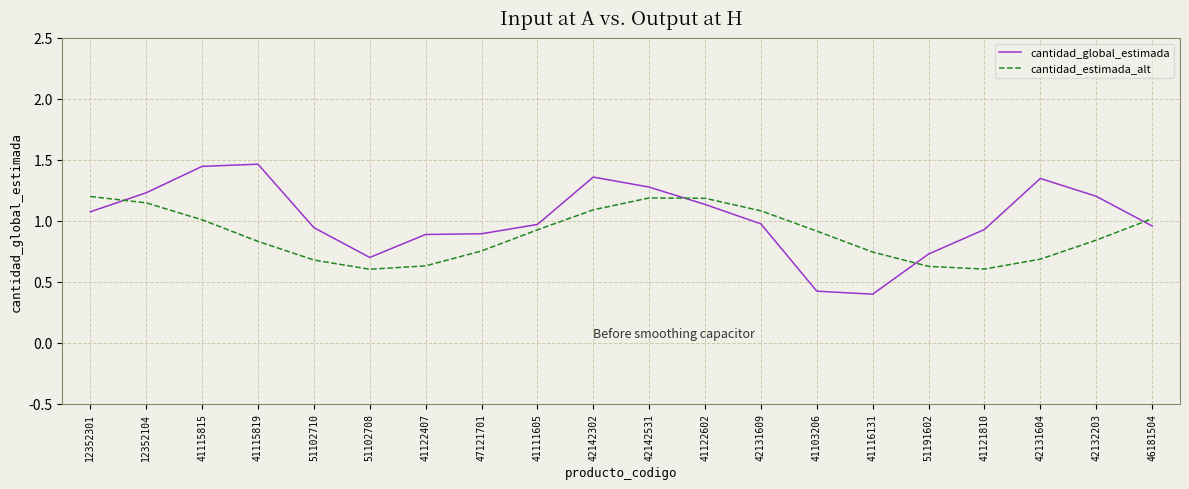

Is the value of cantidad_estimada_alt at 46181504 greater than the value of cantidad_global_estimada at 42131604?

No